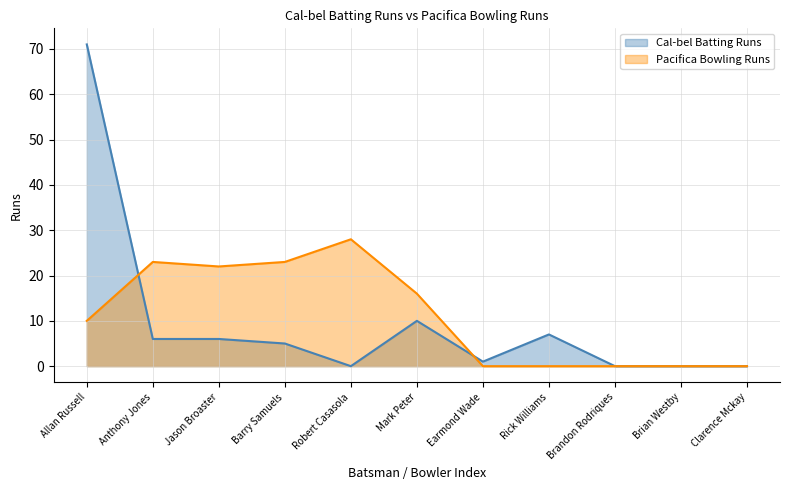

What is the difference between the Cal-bel Batting Runs values at Jason Broaster and Brian Westby?

6